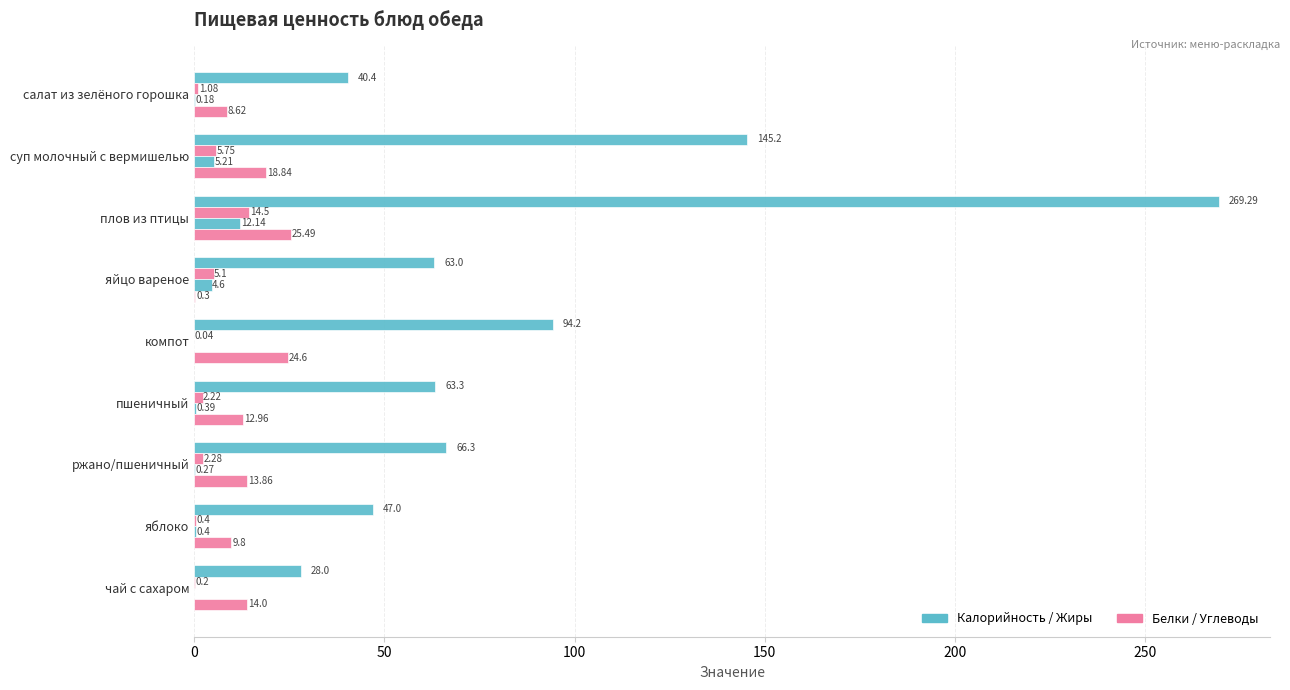

How many data points does each series have?

9